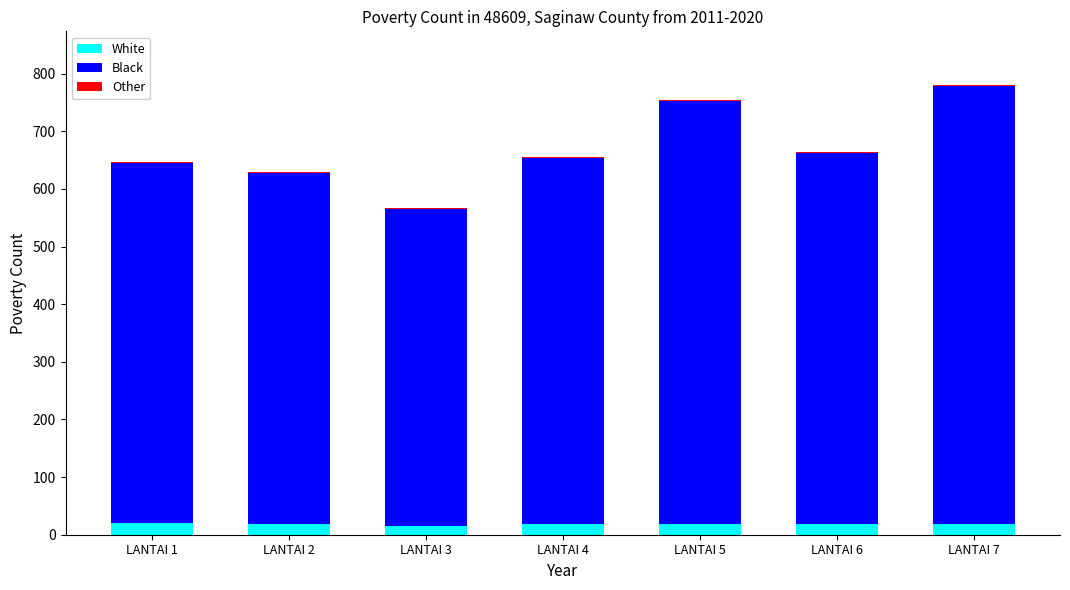

What is the sum of all White values?

126